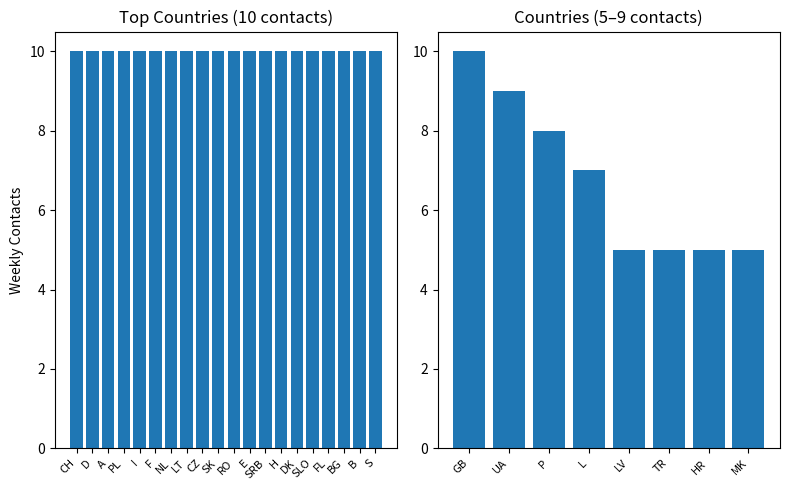

Count the number of values greater than 7.

3